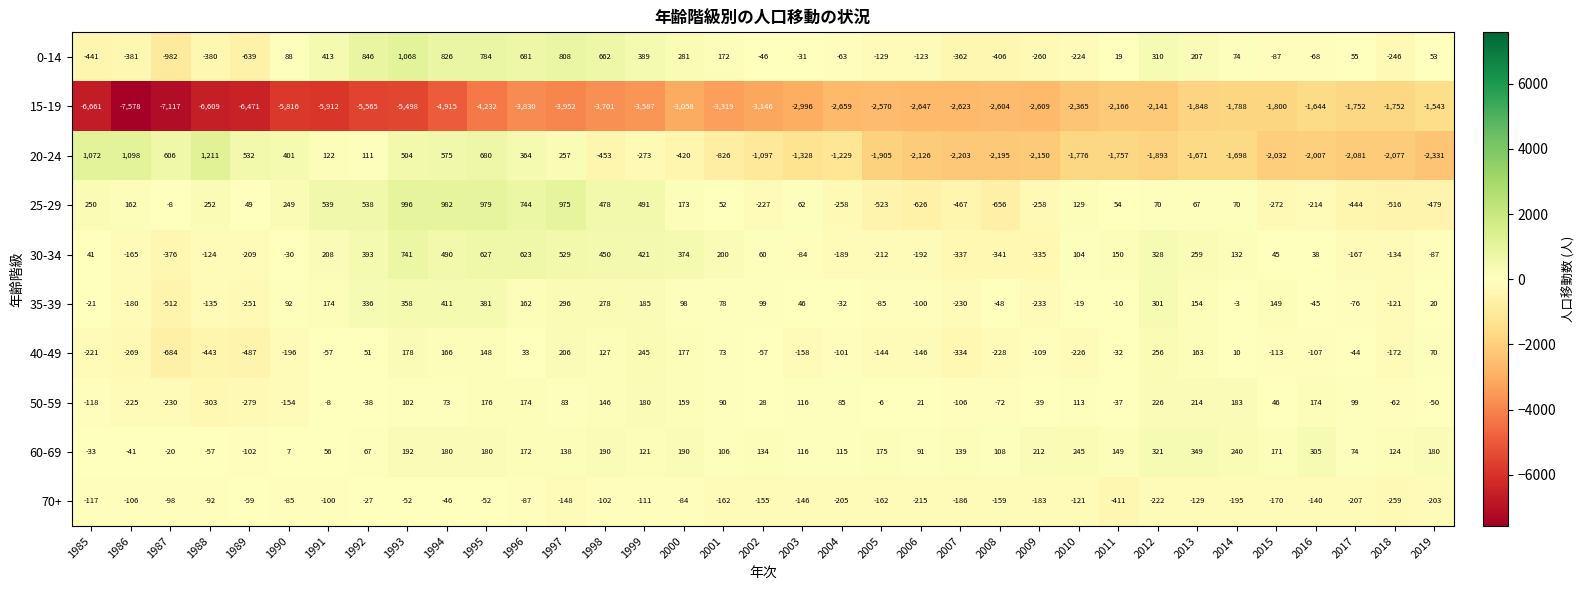

What value does the 15-19 series have at 2007?

-2623